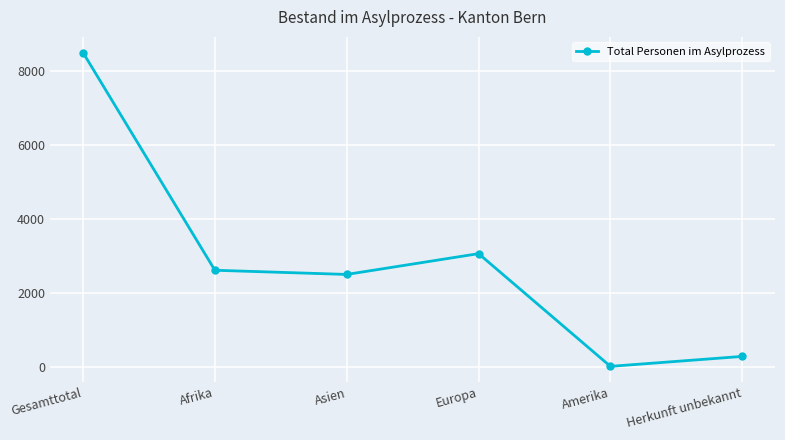

How many lines are shown in the chart?

1